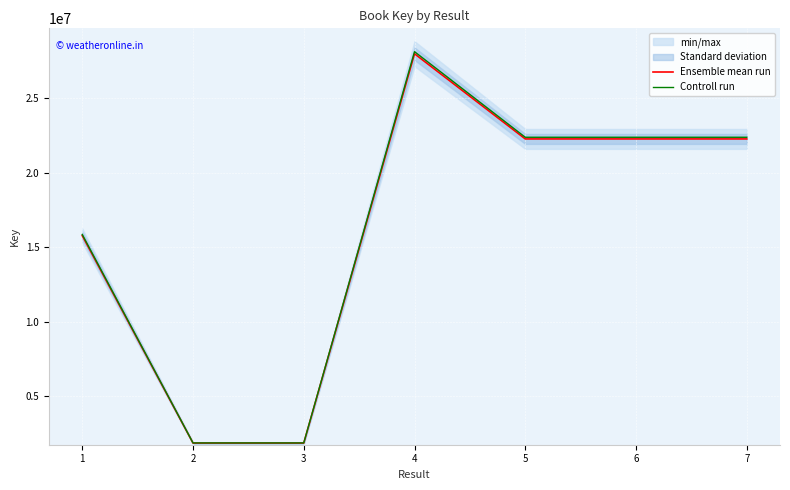

List the series in order of their peak value, highest first.

Controll run, Ensemble mean run